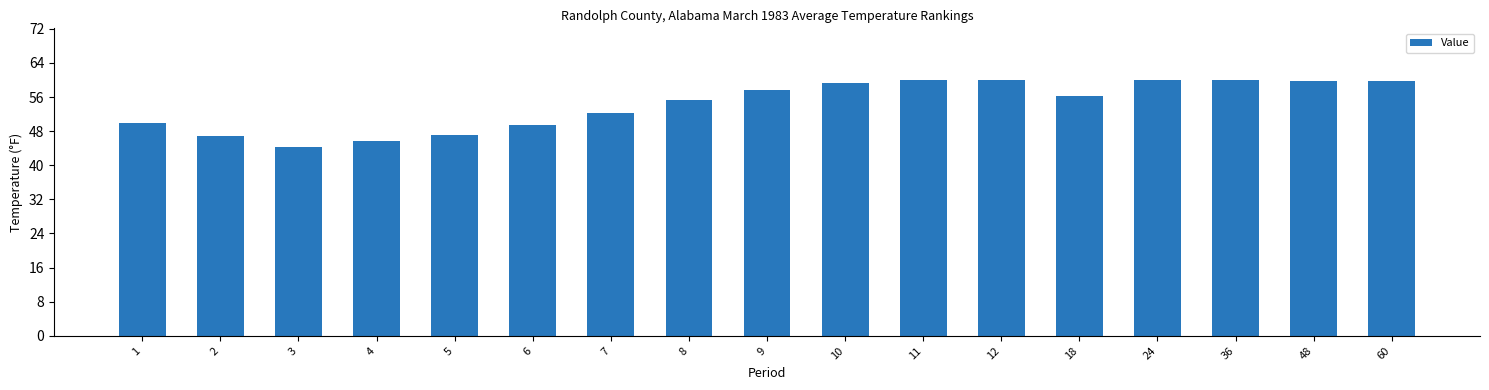

What is the value of the 3rd bar from the left?

44.3